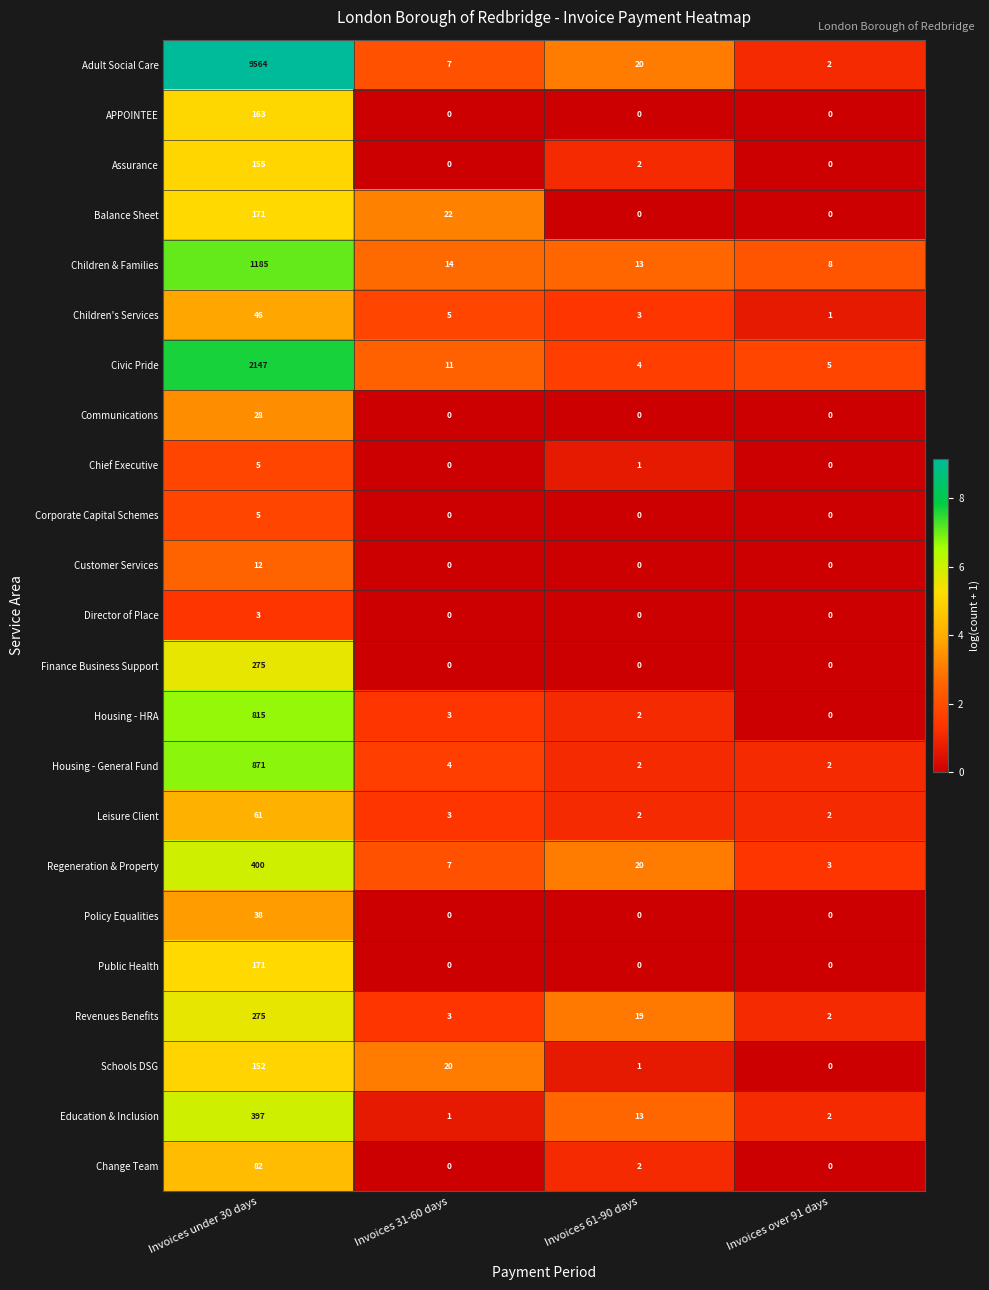

The Balance Sheet series shows 37 at Invoices 31-60 days. True or false?

False